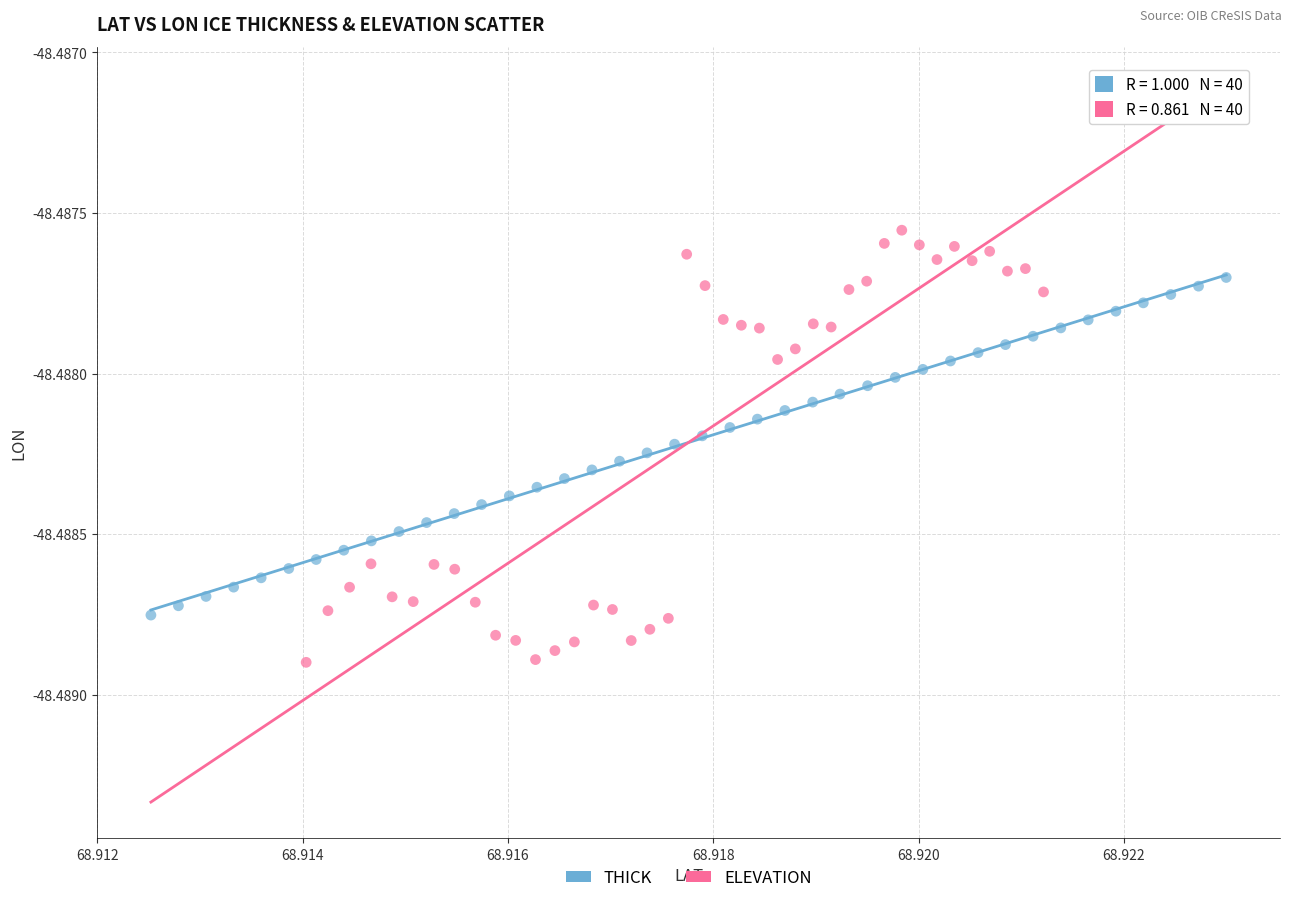

Which series has the largest Y range (max minus min)?

ELEVATION